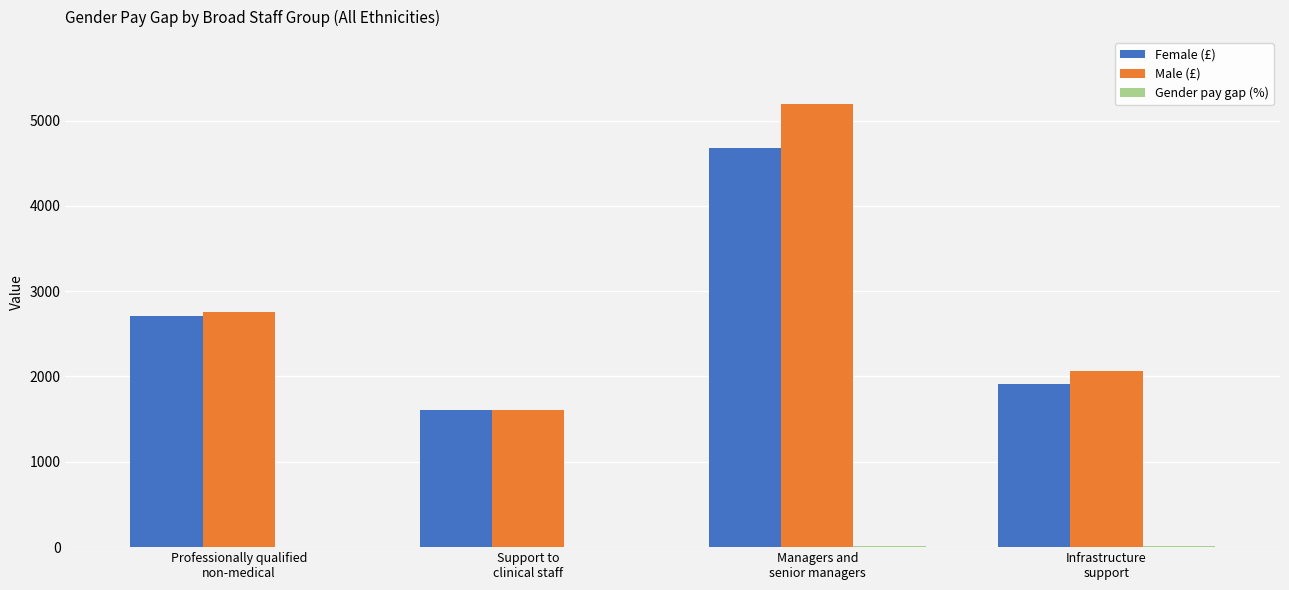

What is the maximum value for Male (£)?

5198